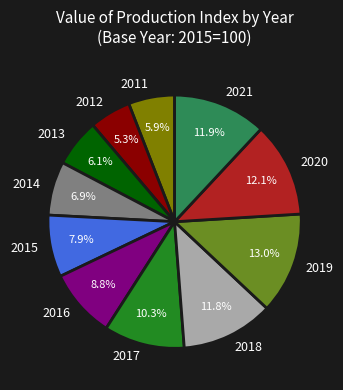

Is the sum of 2016 and 2013 greater than half?

No